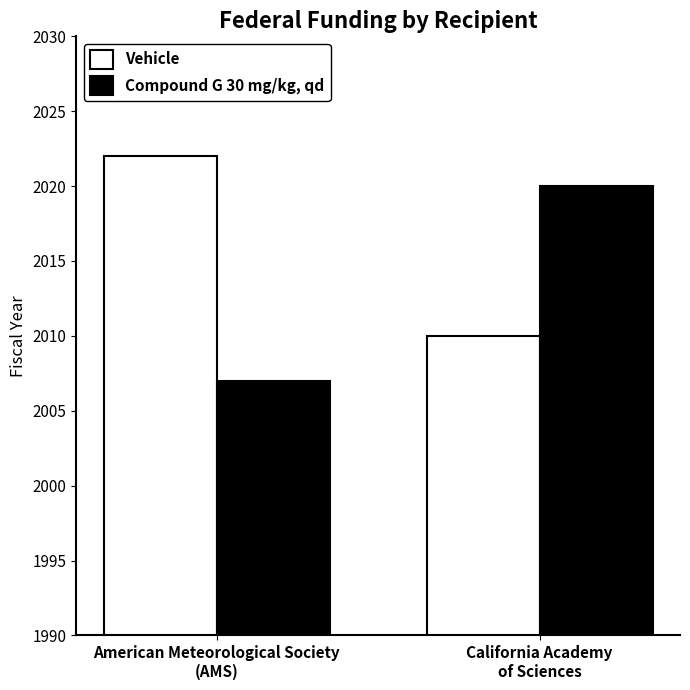

The Vehicle series shows 2010 at California Academy
of Sciences. True or false?

True